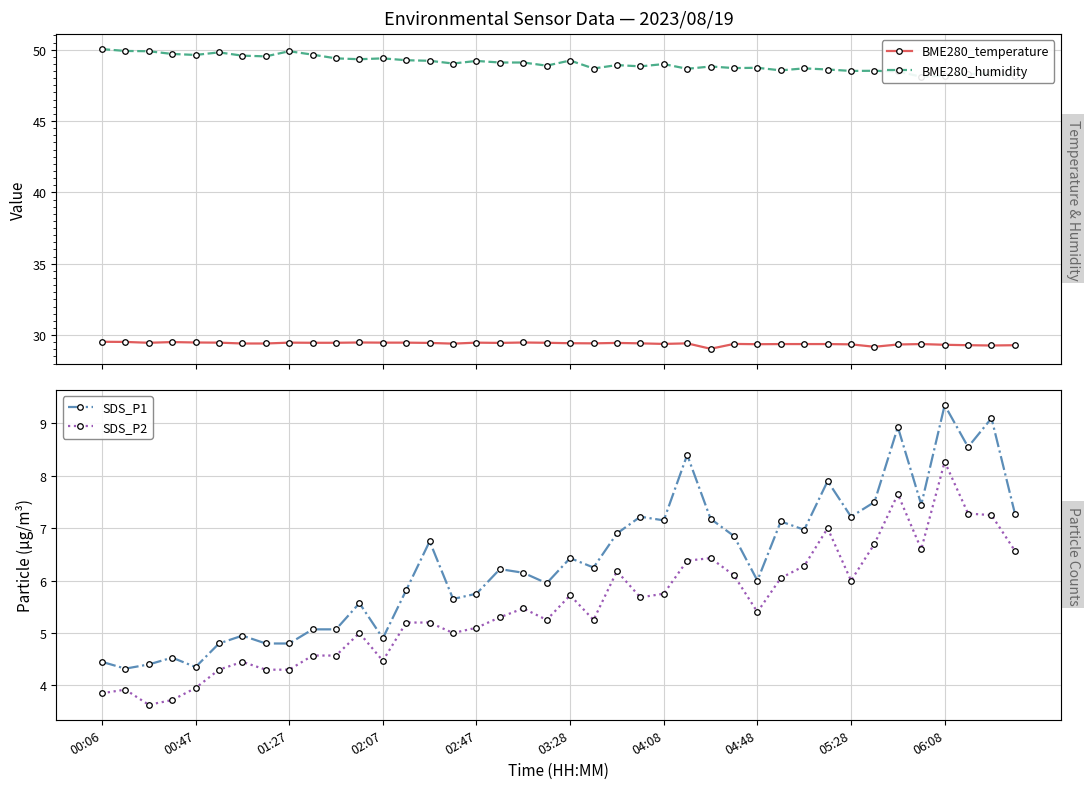

What is the difference between the highest and lowest values at 35?

41.5